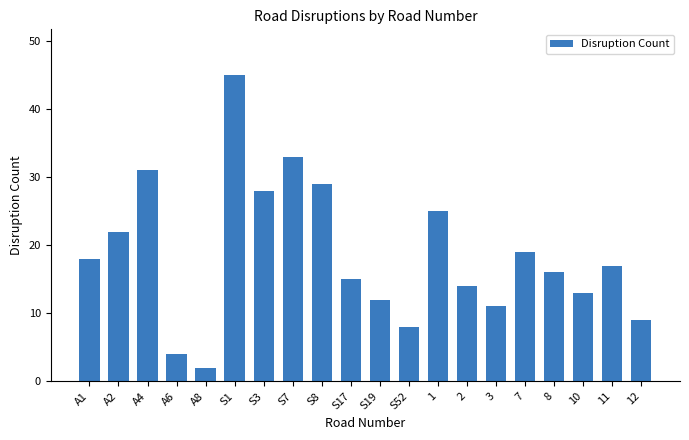

Rank the categories by value from highest to lowest.

S1, S7, A4, S8, S3, 1, A2, 7, A1, 11, 8, S17, 2, 10, S19, 3, 12, S52, A6, A8